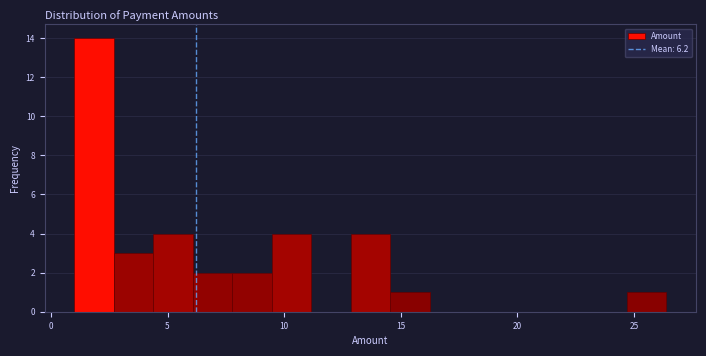

Read against the x-axis, roughly where is the centre of the tallest bar?

2.0